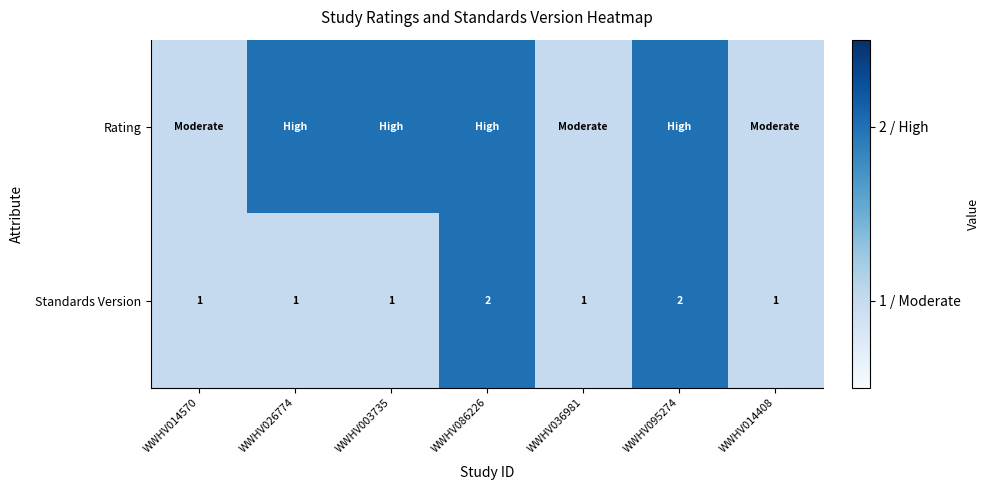

What is the sum of all Standards Version values?

9